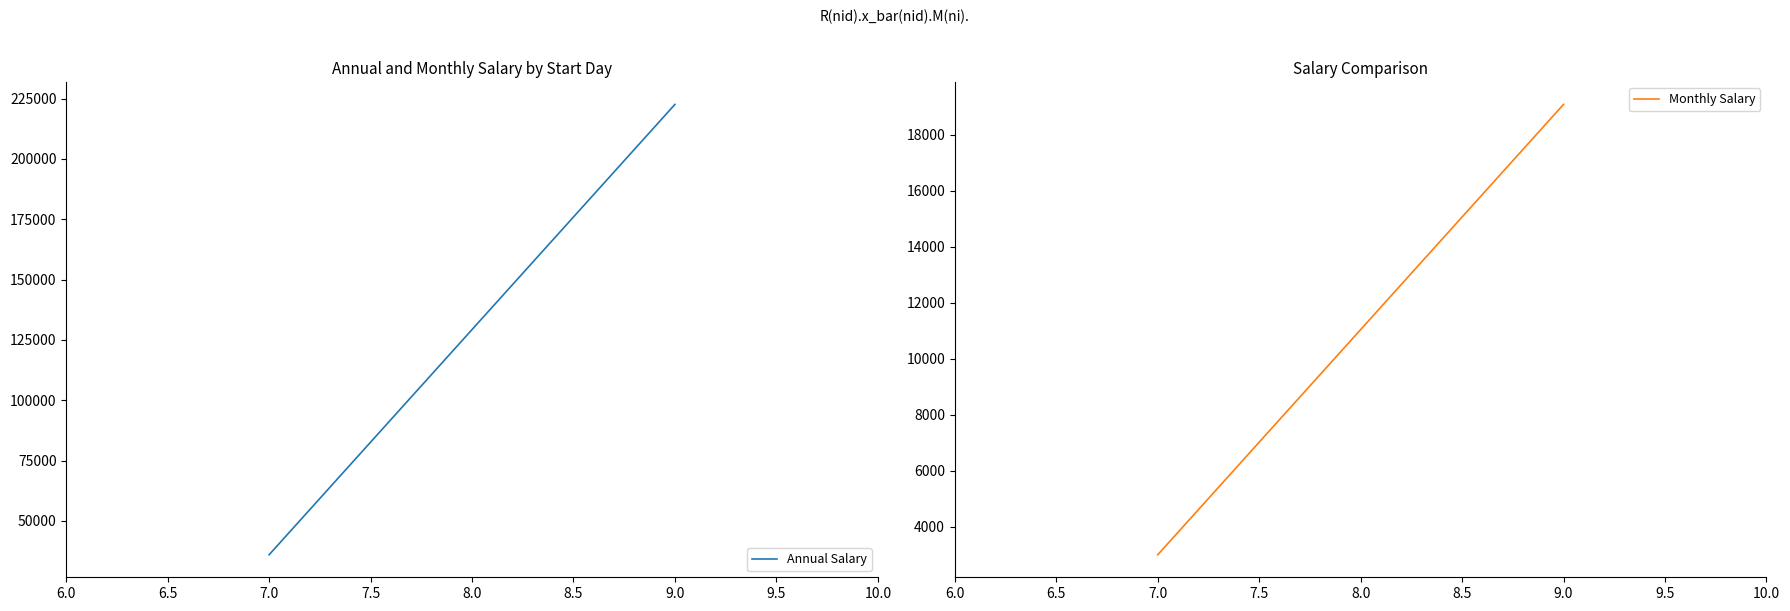

Which series has the largest range (max minus min)?

Annual Salary